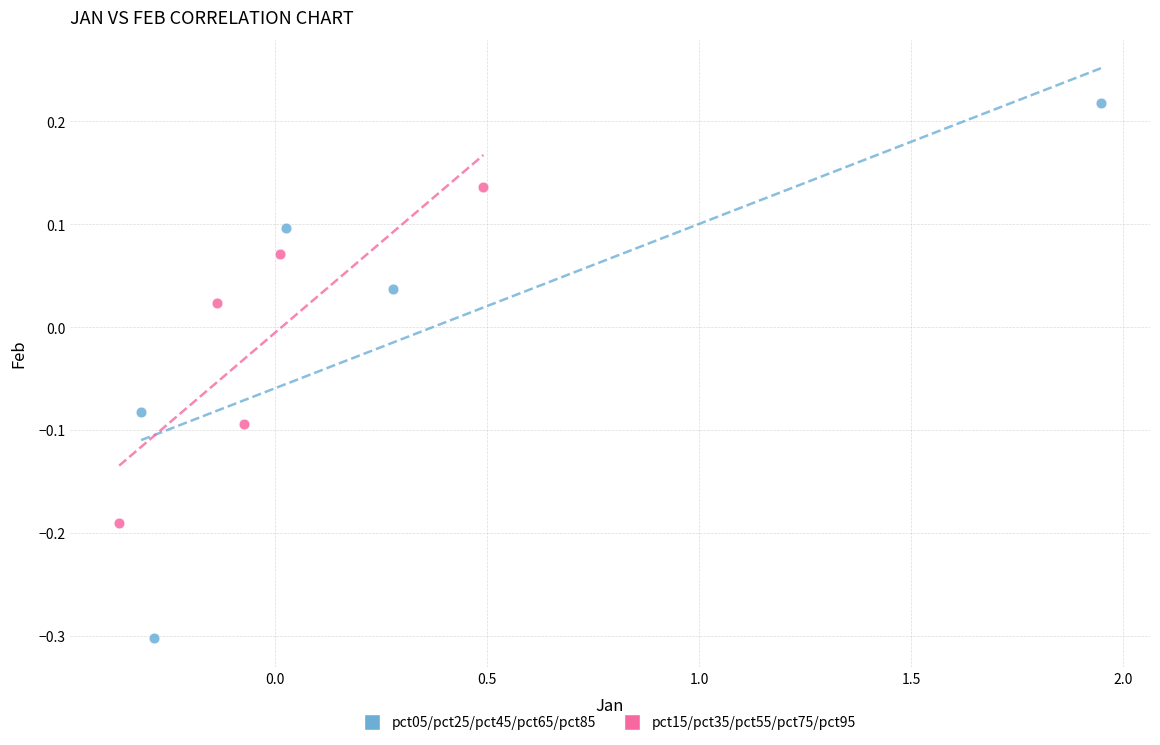

Which series has the largest Y range (max minus min)?

pct05/pct25/pct45/pct65/pct85